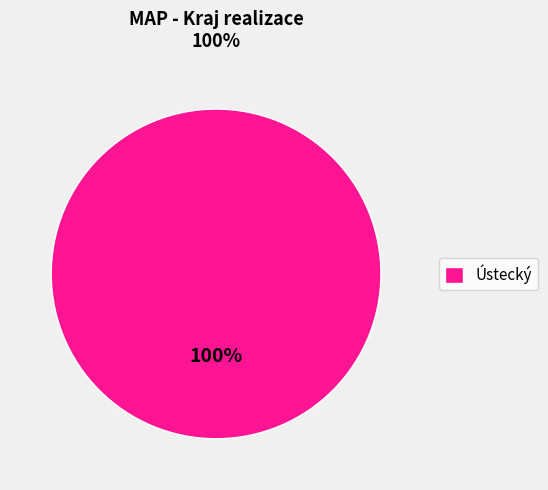

Rank the categories by value from highest to lowest.

Ústecký